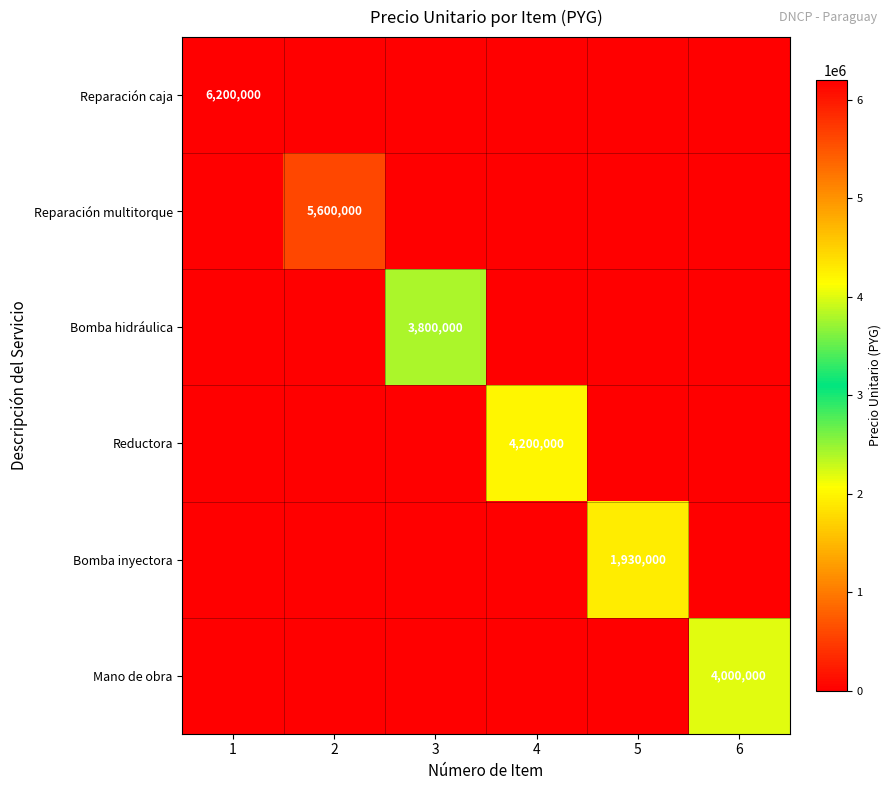

List the labels in order of Bomba hidráulica value, smallest first.

1, 2, 4, 5, 6, 3